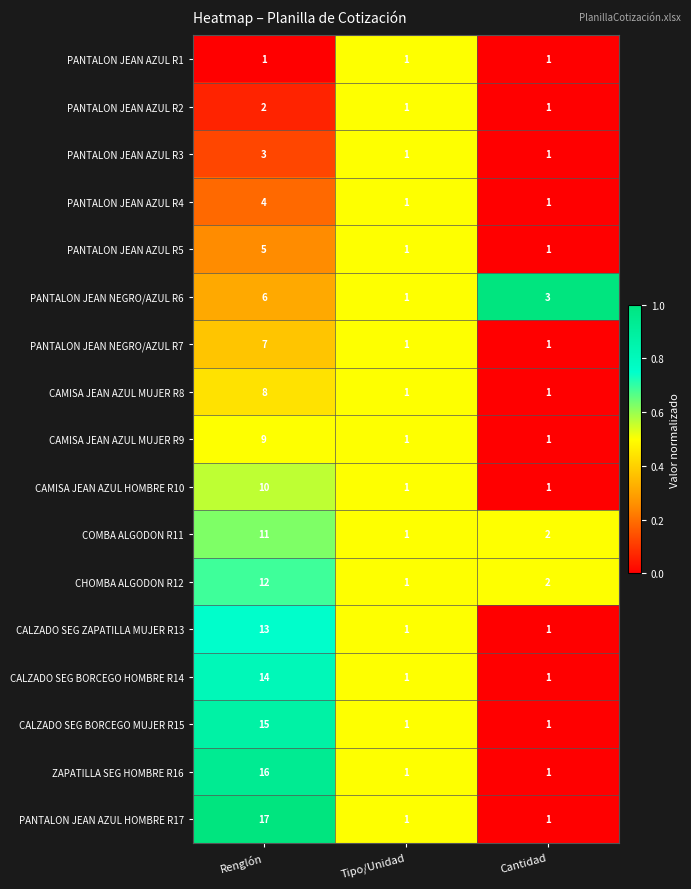

List the series in order of their peak value, lowest first.

PANTALON JEAN AZUL R1, PANTALON JEAN AZUL R2, PANTALON JEAN AZUL R3, PANTALON JEAN AZUL R4, PANTALON JEAN AZUL R5, PANTALON JEAN NEGRO/AZUL R6, PANTALON JEAN NEGRO/AZUL R7, CAMISA JEAN AZUL MUJER R8, CAMISA JEAN AZUL MUJER R9, CAMISA JEAN AZUL HOMBRE R10, COMBA ALGODON R11, CHOMBA ALGODON R12, CALZADO SEG ZAPATILLA MUJER R13, CALZADO SEG BORCEGO HOMBRE R14, CALZADO SEG BORCEGO MUJER R15, ZAPATILLA SEG HOMBRE R16, PANTALON JEAN AZUL HOMBRE R17